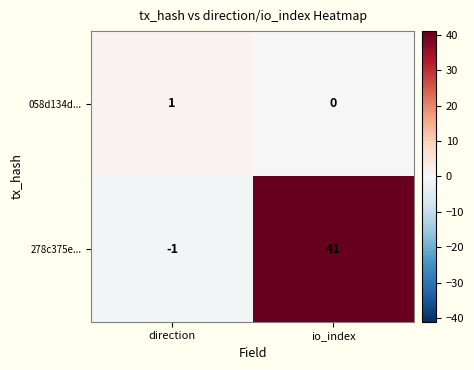

Reading right to left, list all the values displayed in this chart.

058d134d...: io_index=0	direction=1
278c375e...: io_index=41	direction=-1